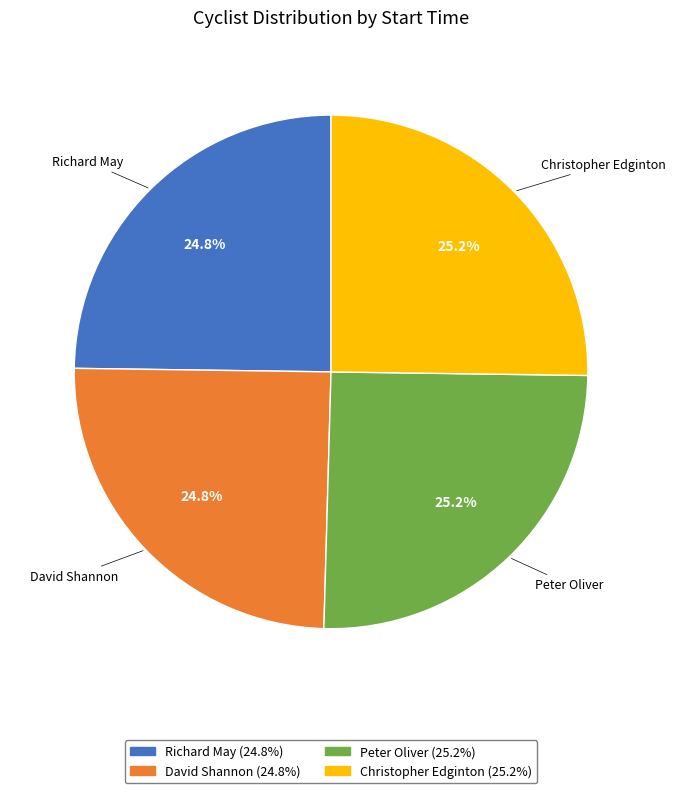

Count the number of slices in the pie.

4